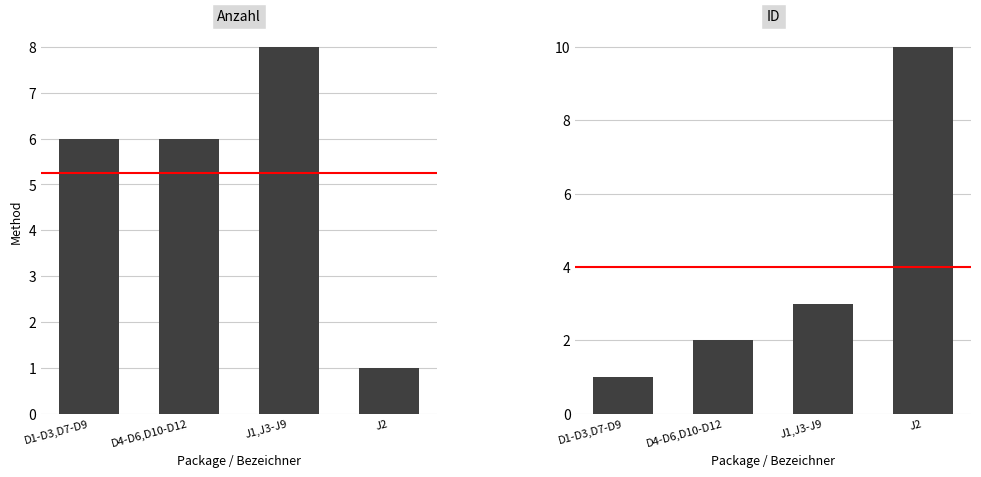

How many categories are shown in the chart?

4